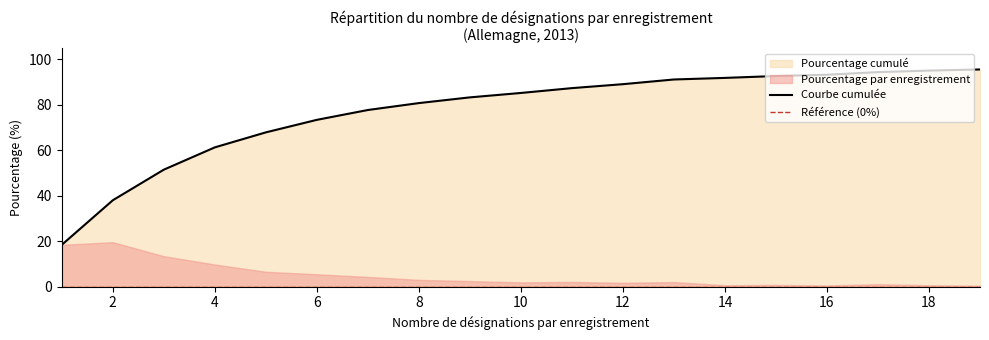

What is the value of the 4th point from the left?

61.3